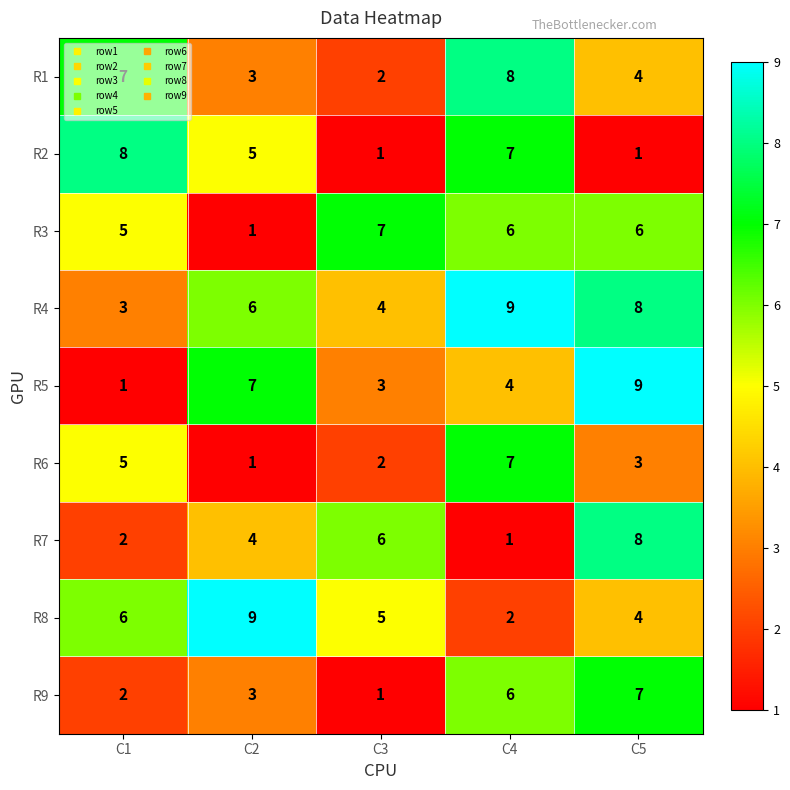

Rank the categories by R5 value from highest to lowest.

C5, C2, C4, C3, C1